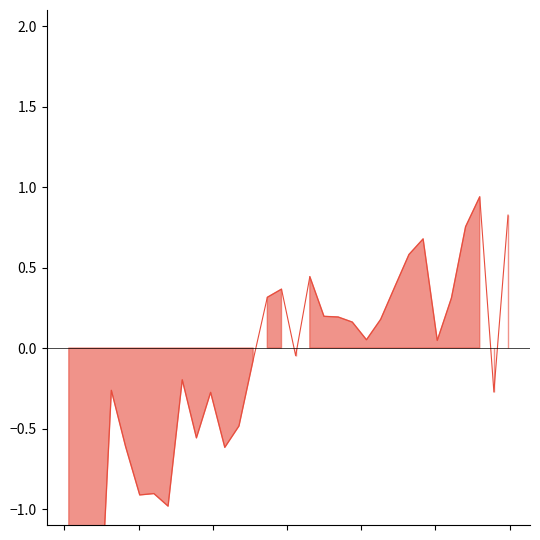

The chart shows a value of 0.0 at 223.0264. True or false?

False